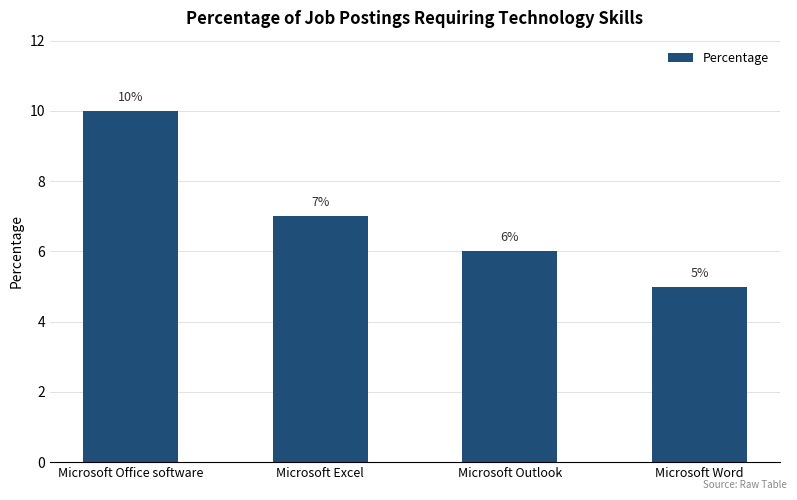

List the labels in order of value, largest first.

Microsoft Office software, Microsoft Excel, Microsoft Outlook, Microsoft Word